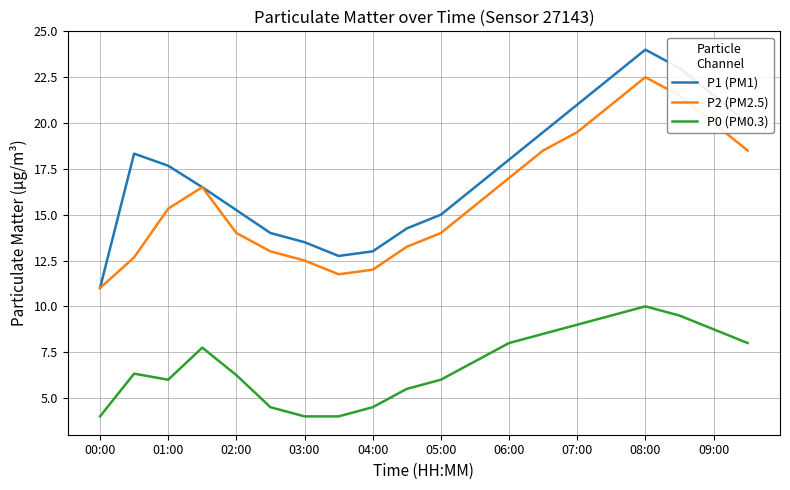

What are all the series names shown in the legend?

P1 (PM1), P2 (PM2.5), P0 (PM0.3)